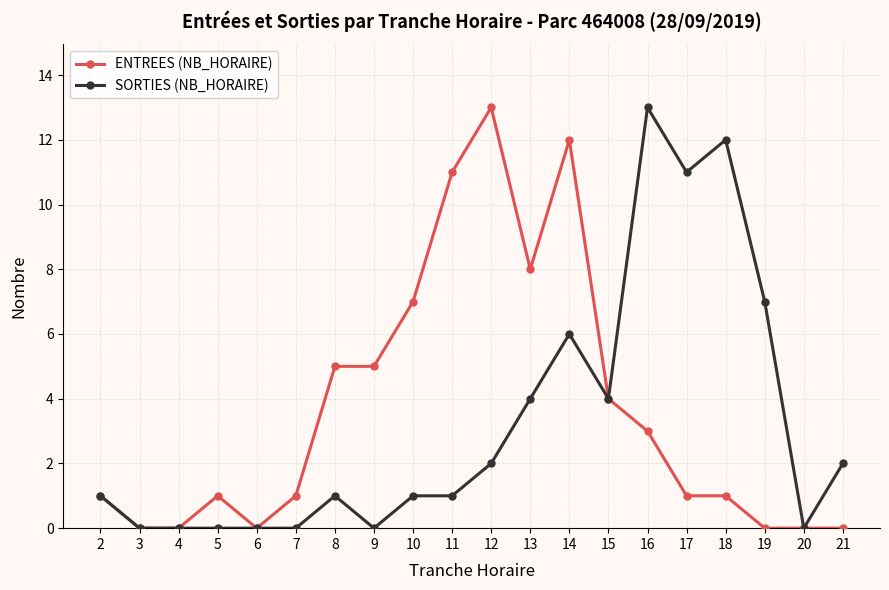

Reading left to right, transcribe all the data shown in this chart.

ENTREES (NB_HORAIRE): 1	0	0	1	0	1	5	5	7	11	13	8	12	4	3	1	1	0	0	0
SORTIES (NB_HORAIRE): 1	0	0	0	0	0	1	0	1	1	2	4	6	4	13	11	12	7	0	2